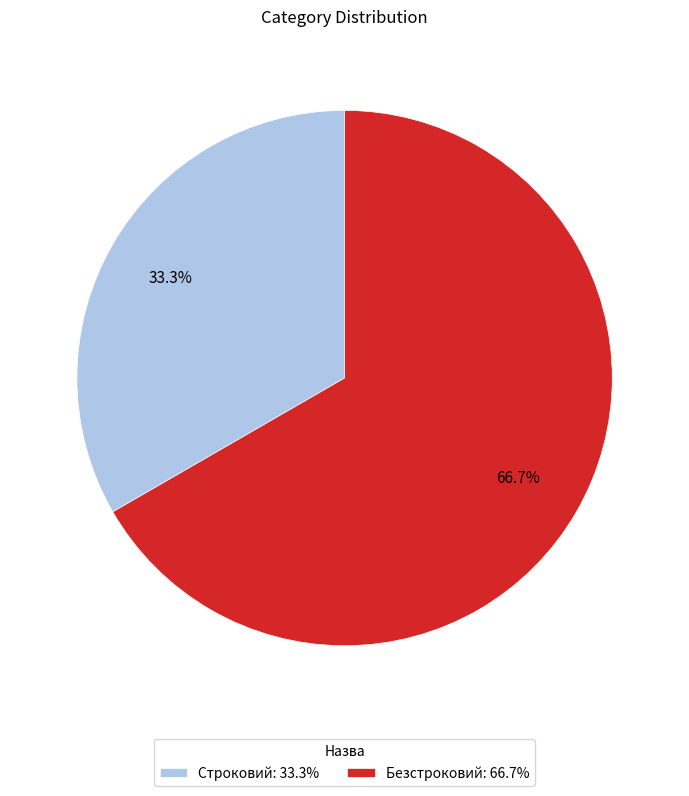

Which category accounts for the majority?

Безстроковий